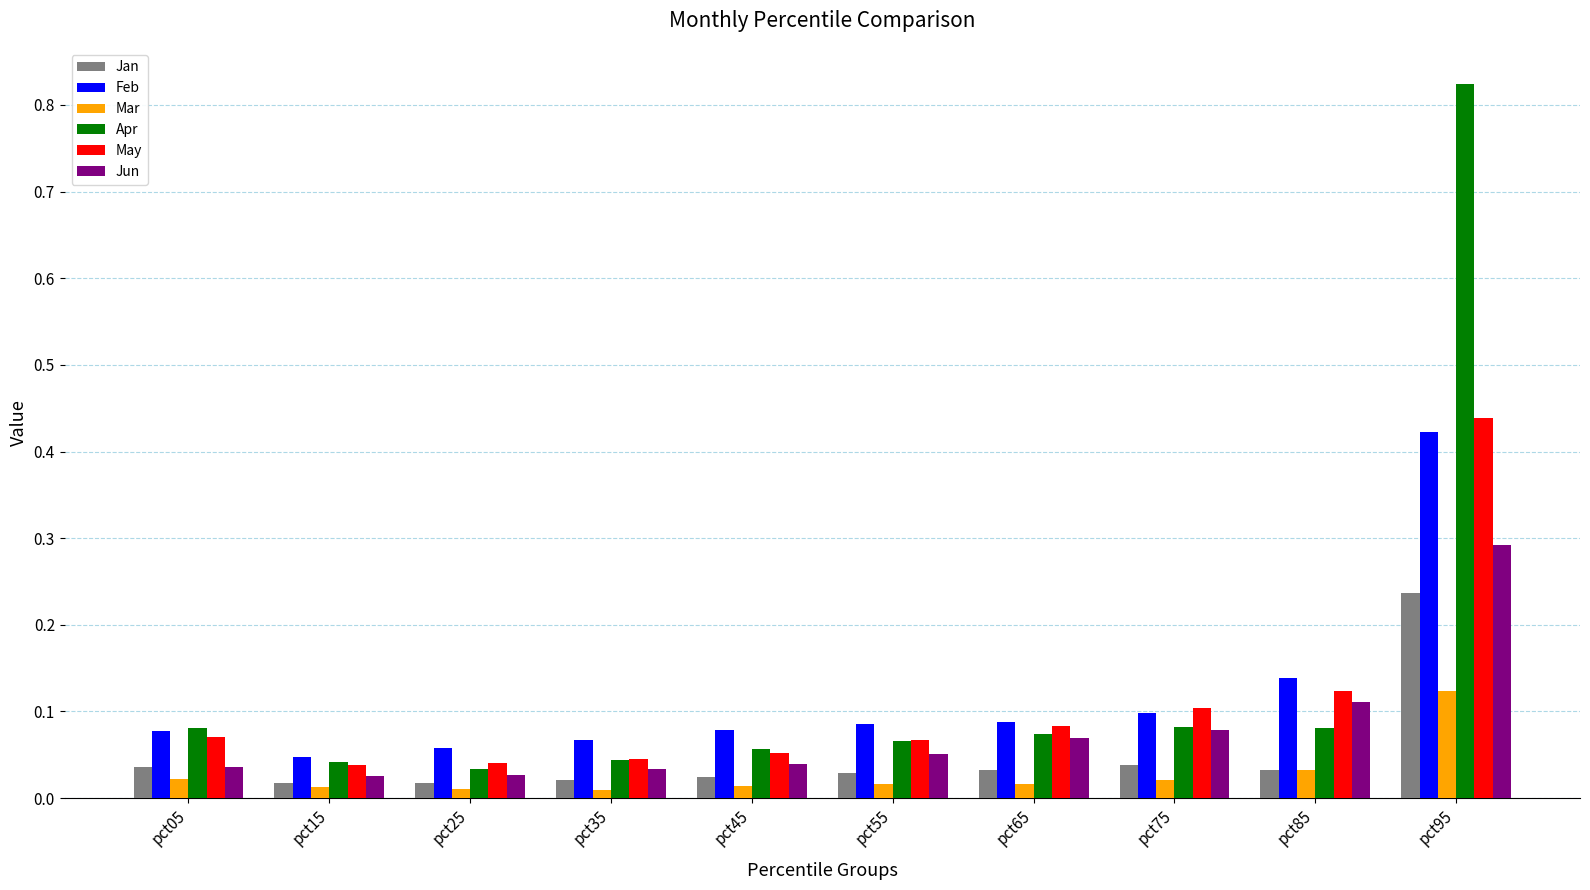

What is the sum of all May values?

1.1